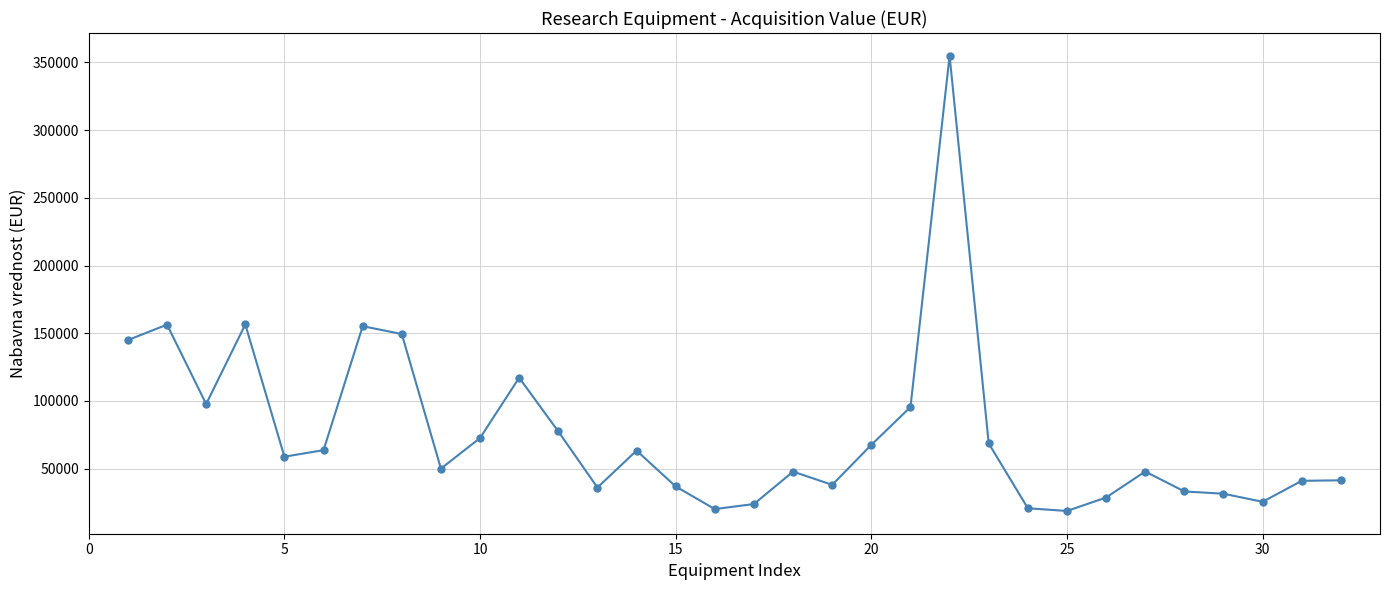

True or false: the data has more than 1 interior local peaks.

True